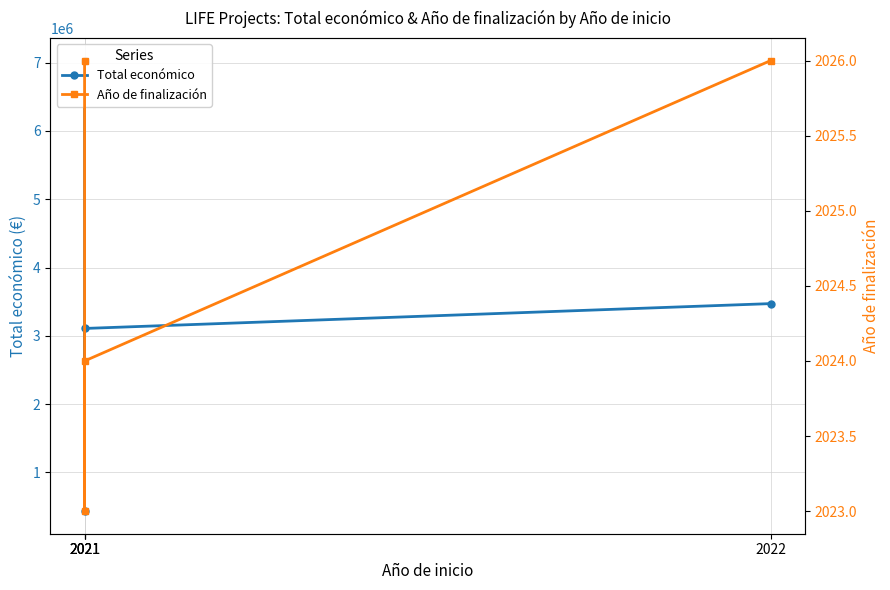

What is the difference between the maximum and minimum values in the Total económico series?

6598089